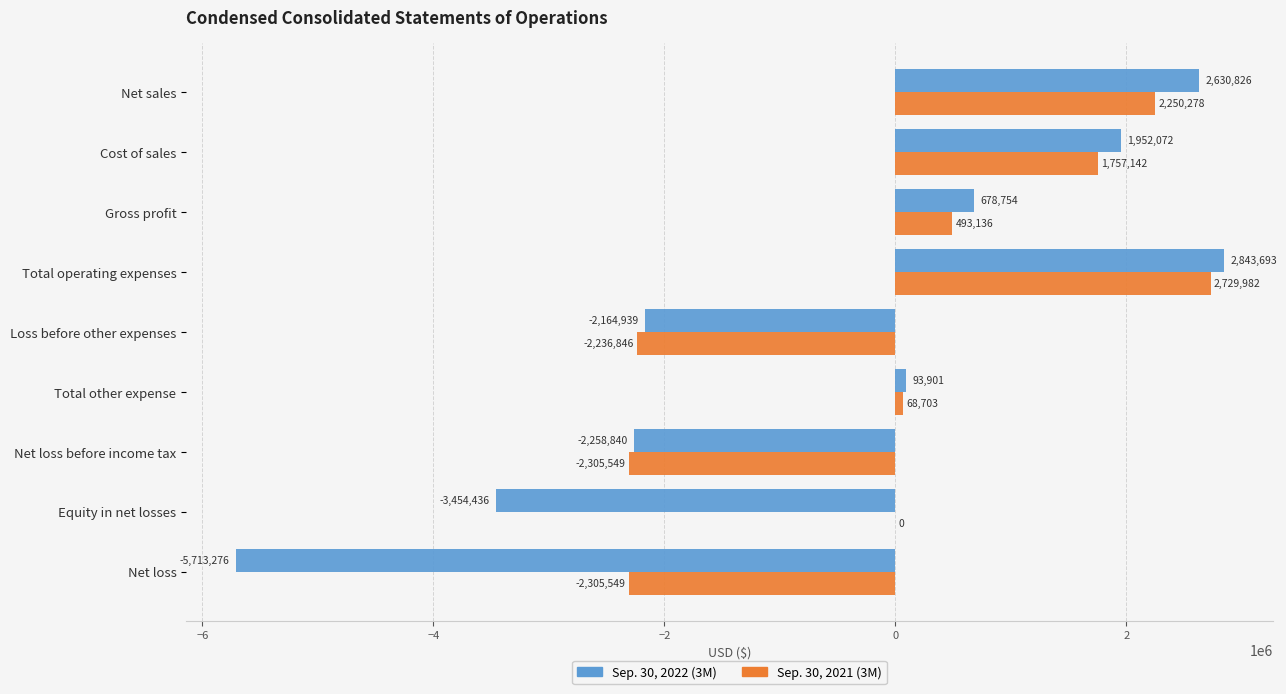

Which category has the highest value across all series?

Total operating expenses